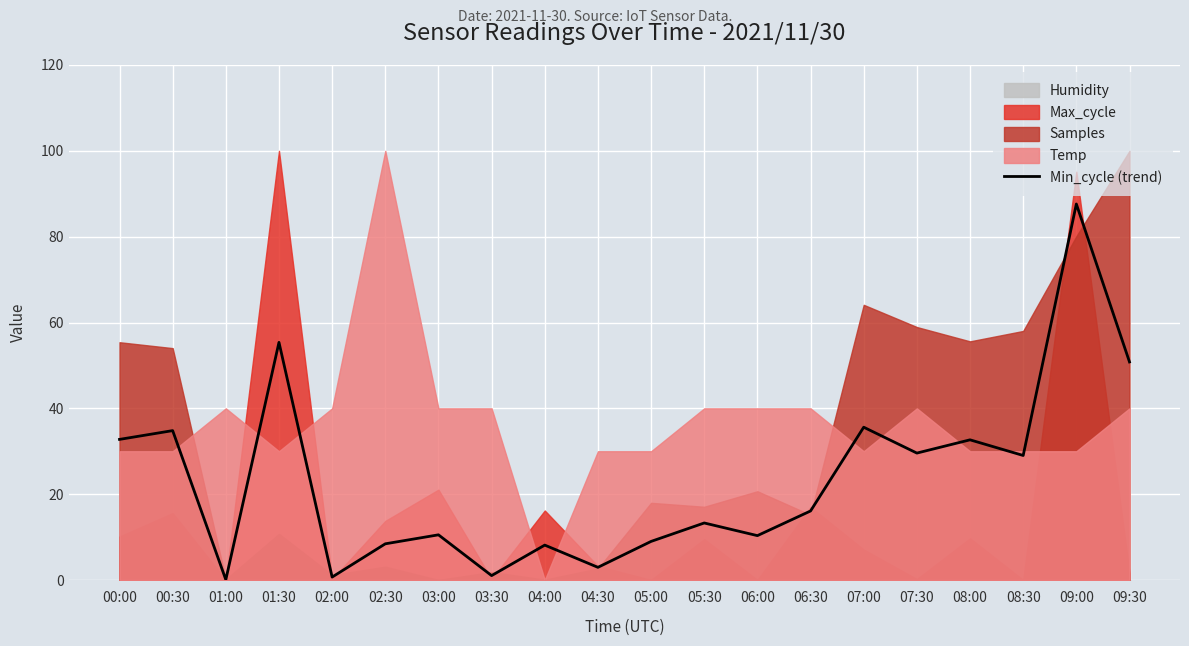

Rank the categories by value from lowest to highest.

01:00, 02:00, 03:30, 04:30, 04:00, 02:30, 05:00, 06:00, 03:00, 05:30, 06:30, 08:30, 07:30, 08:00, 00:00, 00:30, 07:00, 09:30, 01:30, 09:00